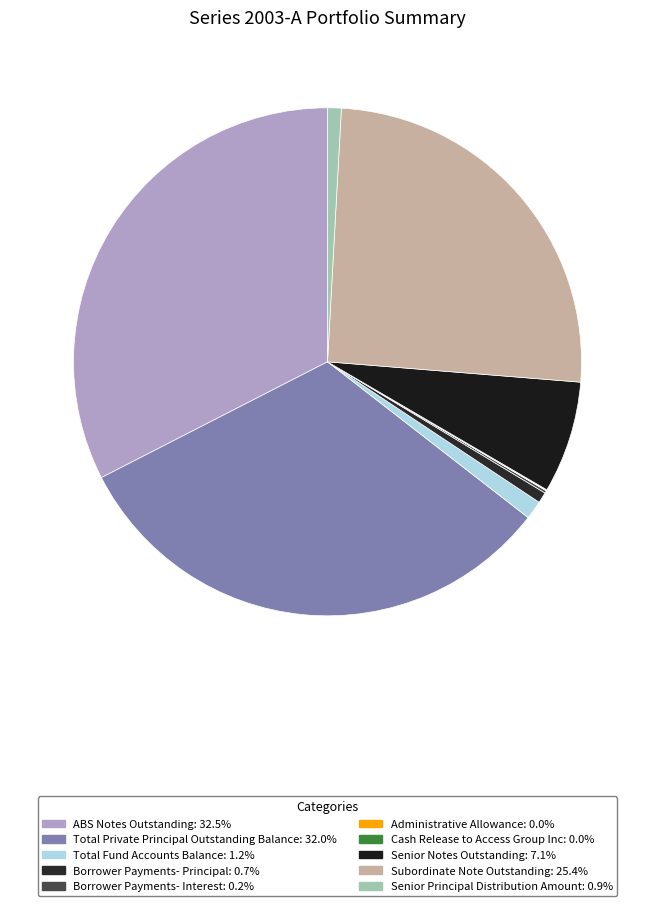

Which category has the smallest portion of the pie?

Administrative Allowance